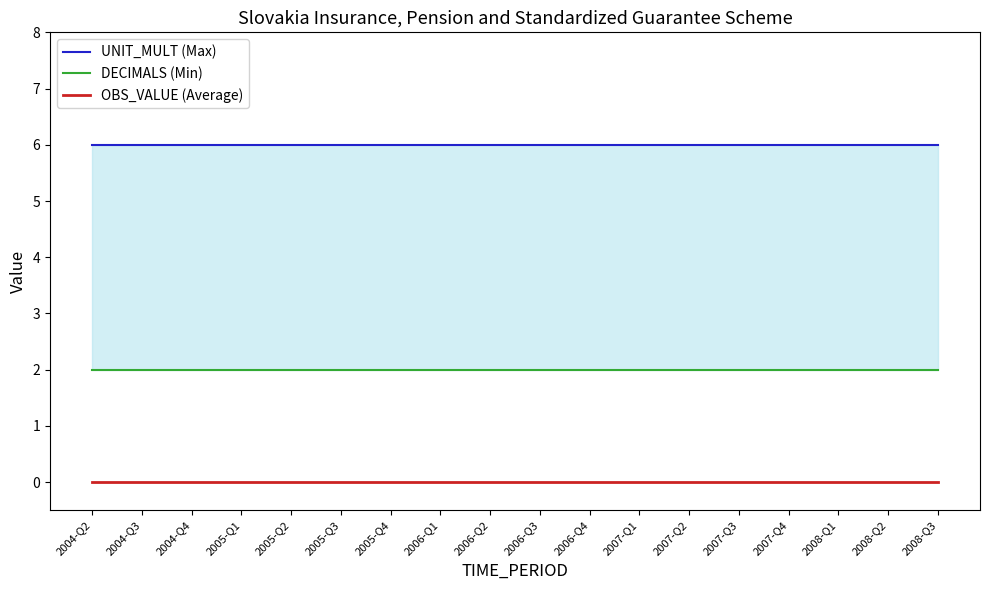

What is the maximum value for UNIT_MULT (Max)?

6